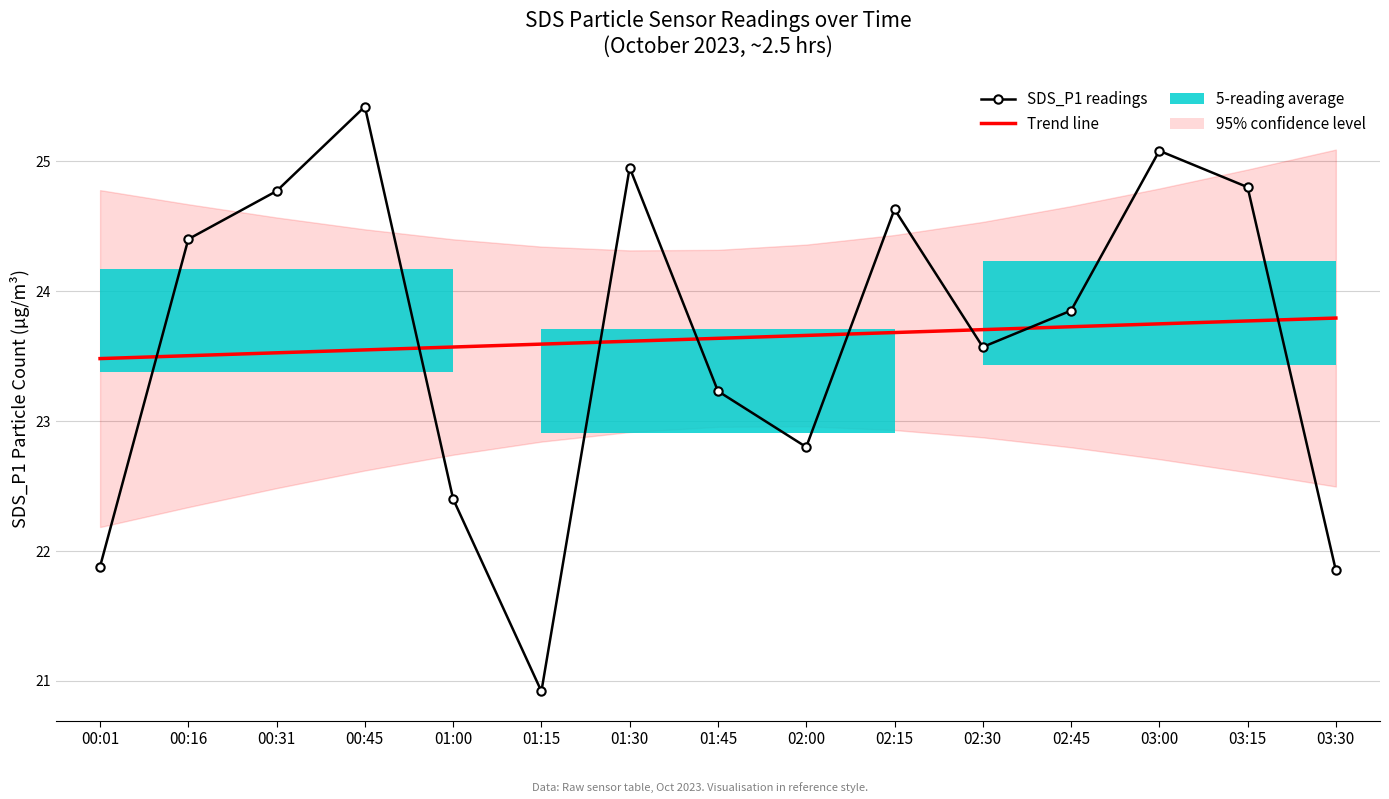

At how many categories does at least one series exceed 21?

15